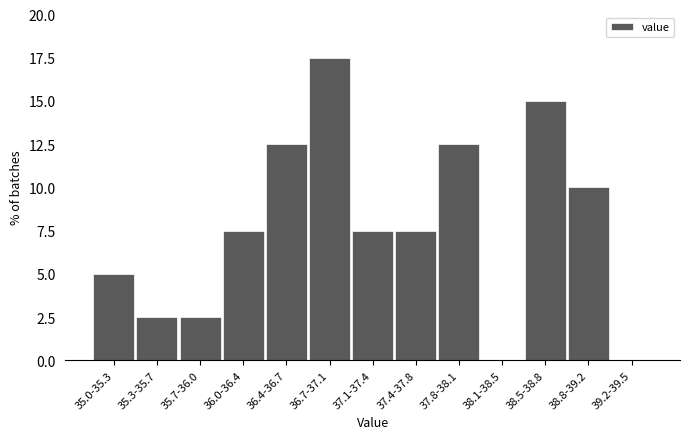

Reading right to left, extract all data points from this chart.

39.2-39.5=0.0	38.8-39.2=10.0	38.5-38.8=15.0	38.1-38.5=0.0	37.8-38.1=12.5	37.4-37.8=7.5	37.1-37.4=7.5	36.7-37.1=17.5	36.4-36.7=12.5	36.0-36.4=7.5	35.7-36.0=2.5	35.3-35.7=2.5	35.0-35.3=5.0